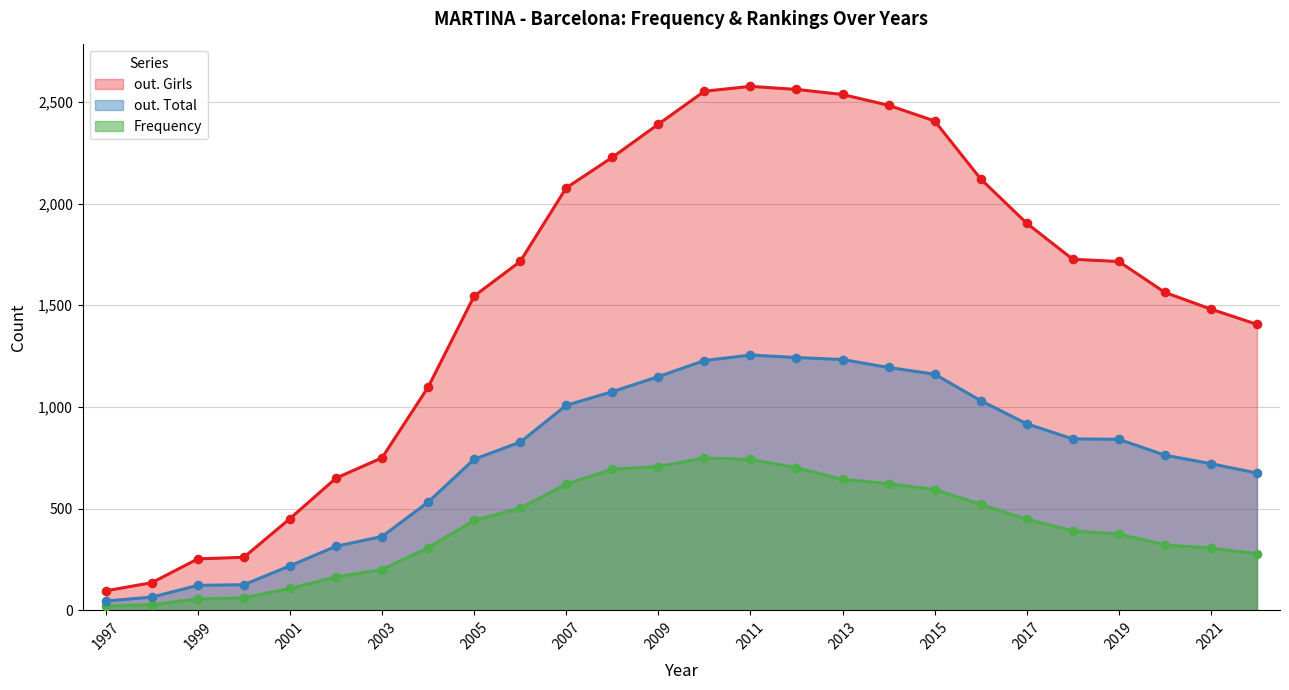

Which series reaches the maximum Y coordinate?

out. Girls